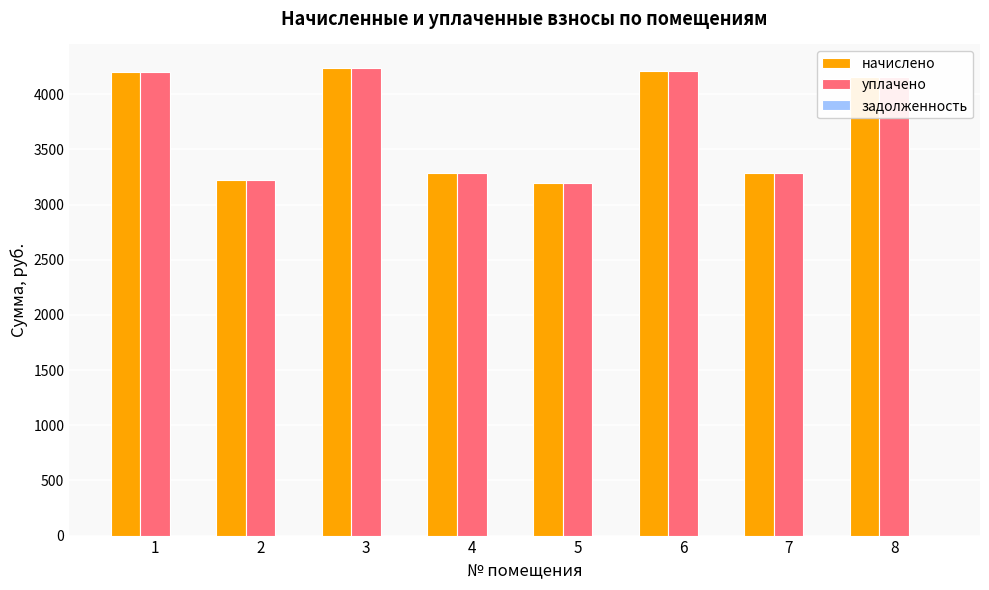

True or false: начислено has a value of 4239.4 at 3.

True